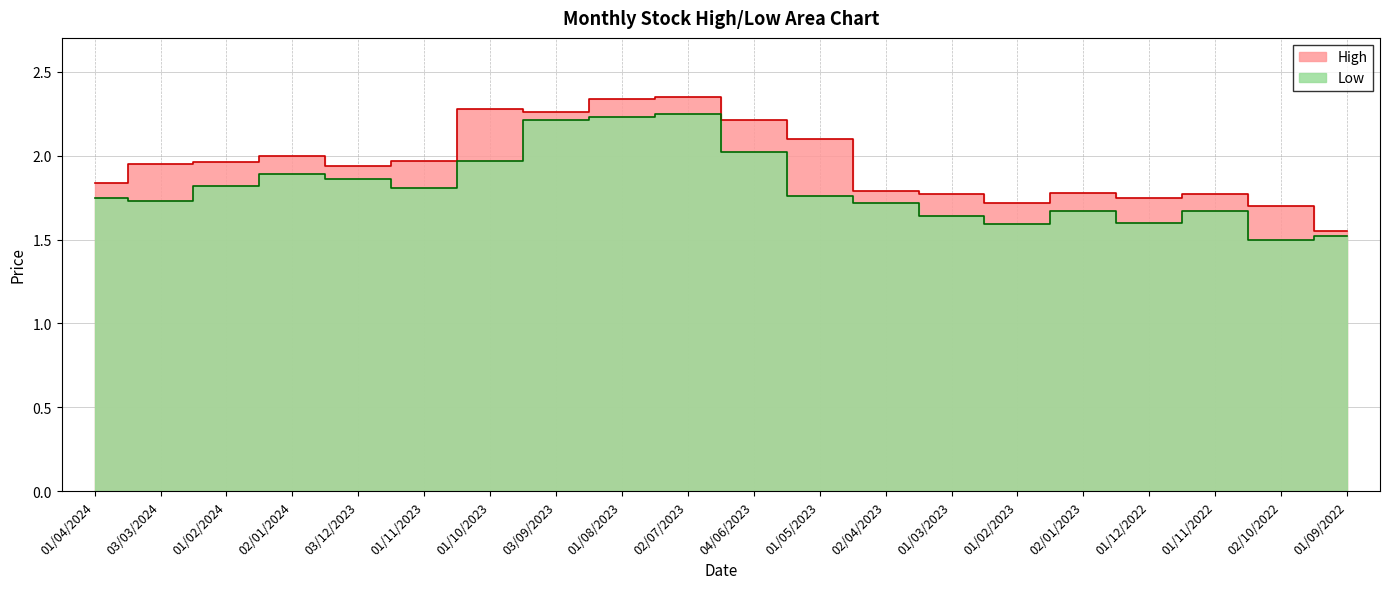

At how many categories does at least one series exceed 1?

20